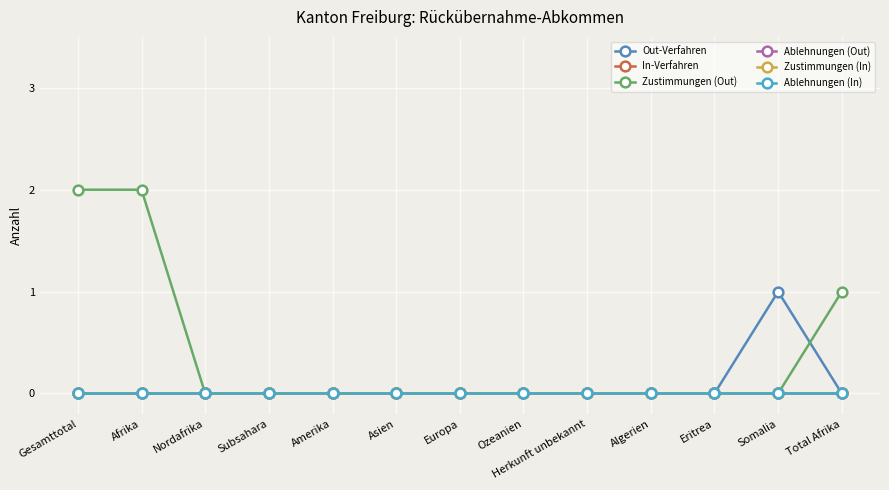

True or false: Zustimmungen (Out) has a value of 4 at Gesamttotal.

False